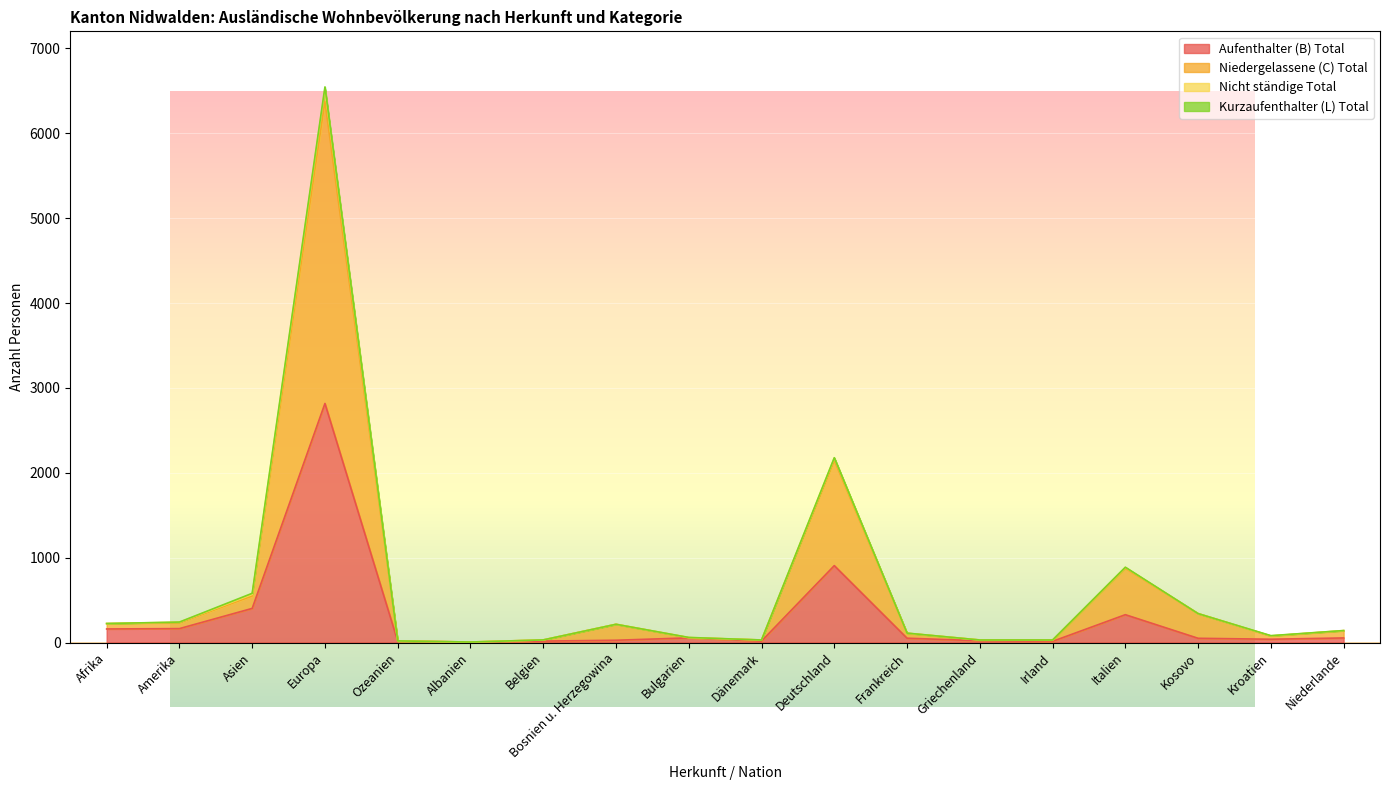

In Nicht ständige Total, how many points are higher than both neighbors (excluding endpoints)?

4